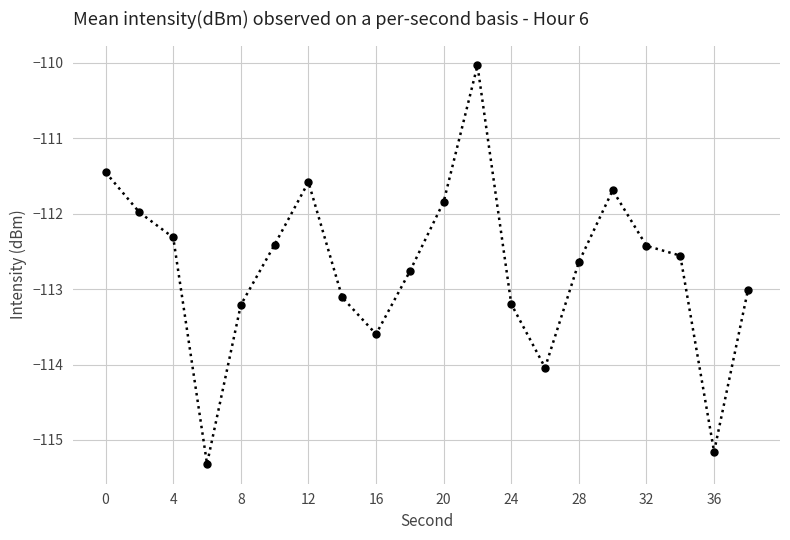

How many interior local peaks (higher than both neighbors) does the data have?

3